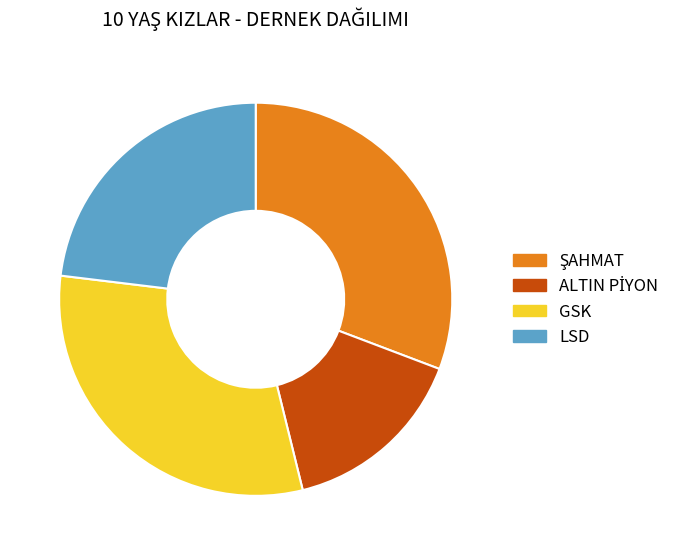

Which has a higher value, LSD or GSK?

GSK